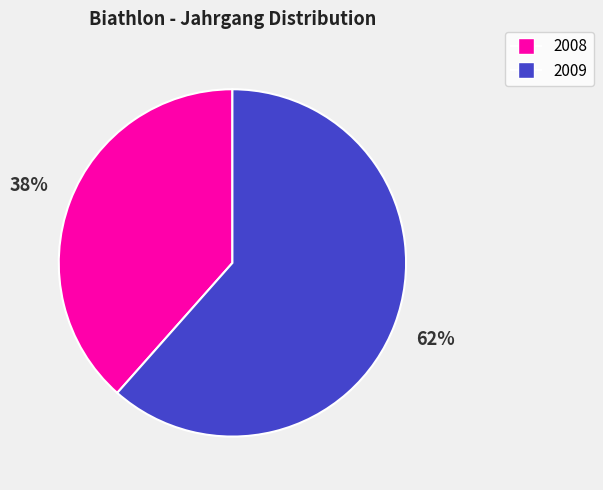

To the nearest percent, what is the average slice percentage?

50%